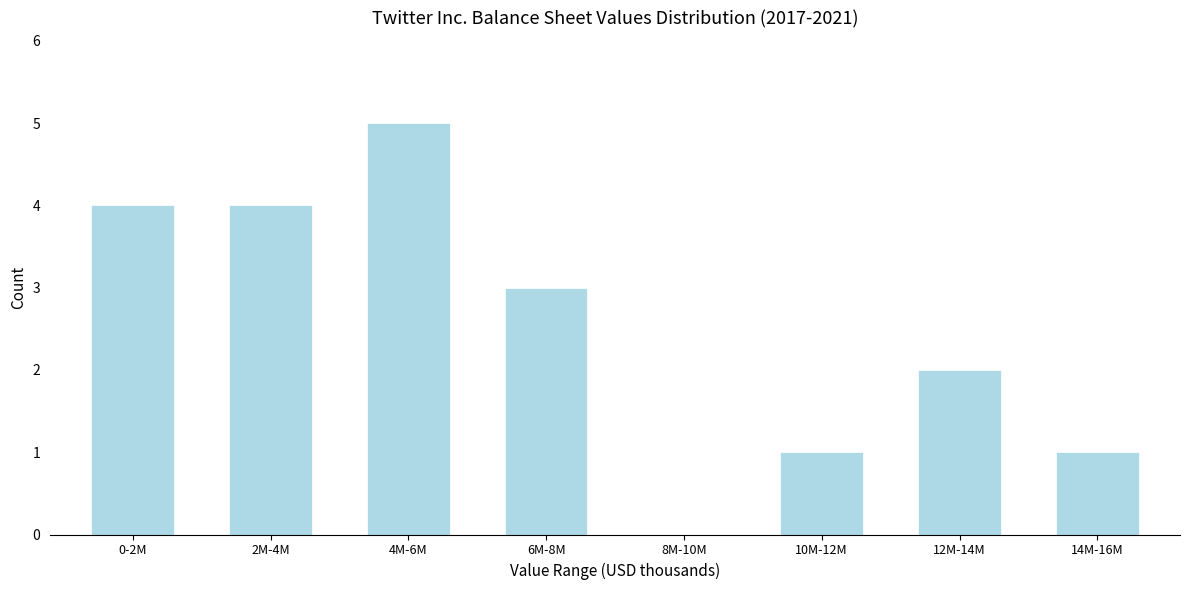

Reading left to right, what are all the values shown in this chart?

0-2M=4	2M-4M=4	4M-6M=5	6M-8M=3	8M-10M=0	10M-12M=1	12M-14M=2	14M-16M=1